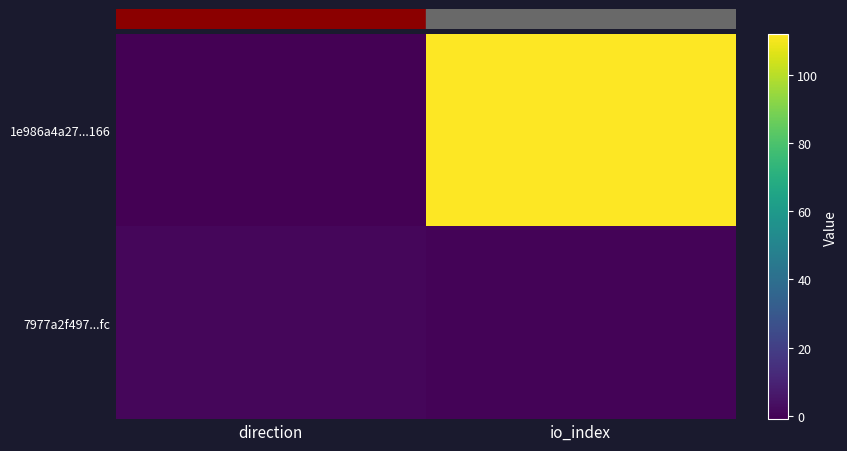

At which category does the chart reach its minimum across all series?

direction